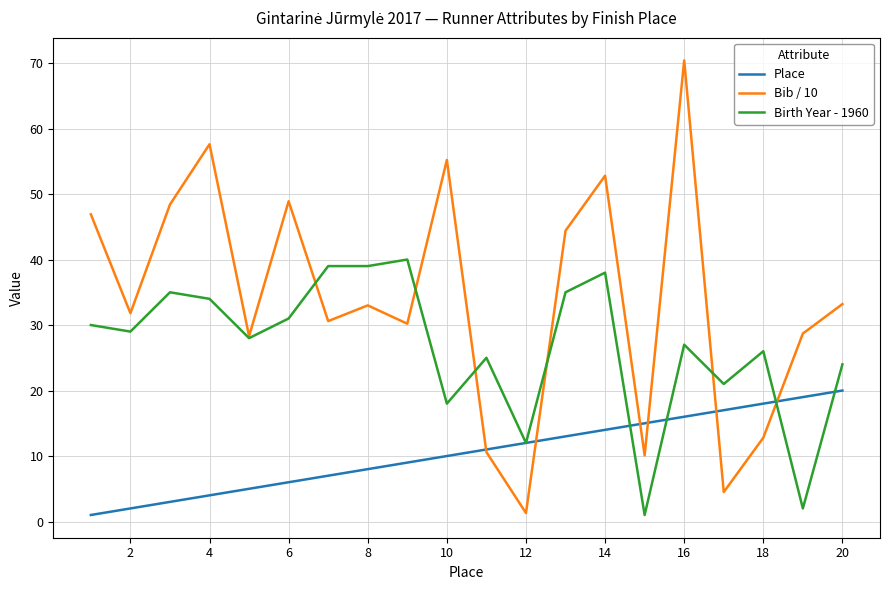

What are all the series names shown in the legend?

Place, Bib / 10, Birth Year - 1960